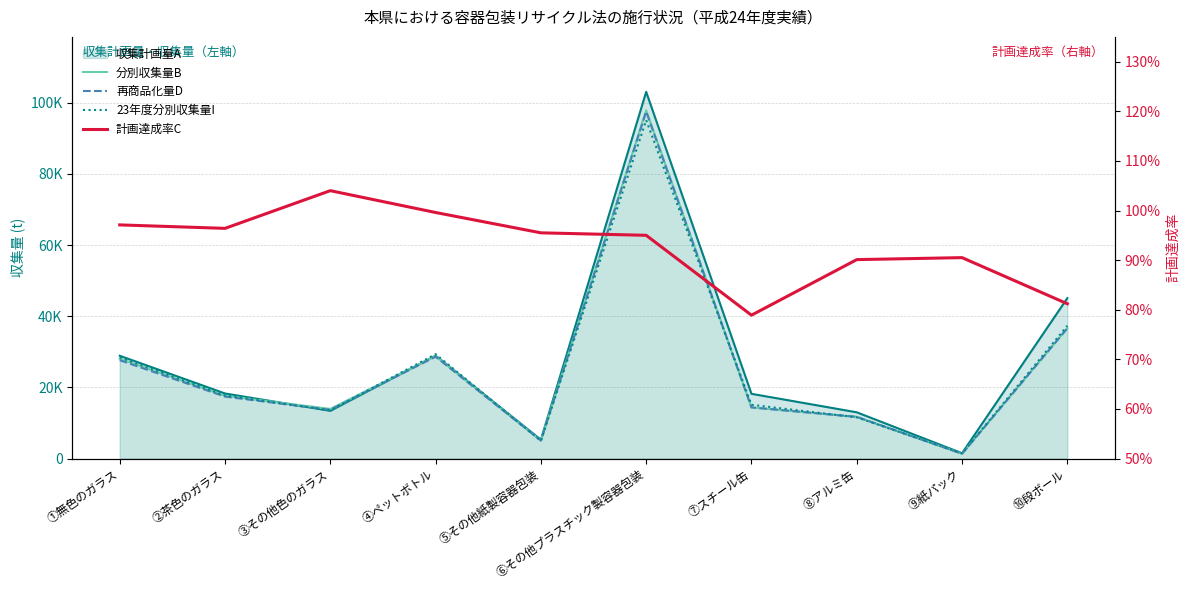

What is the label of the 9th point from the left?

⑨紙パック